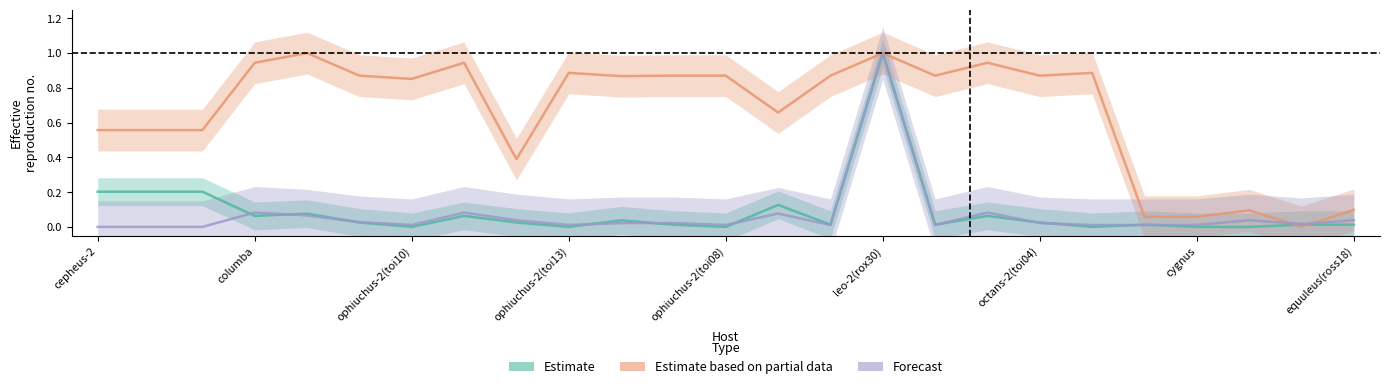

Between which two adjacent categories do Estimate based on partial data and Estimate first intersect?

22 and 23